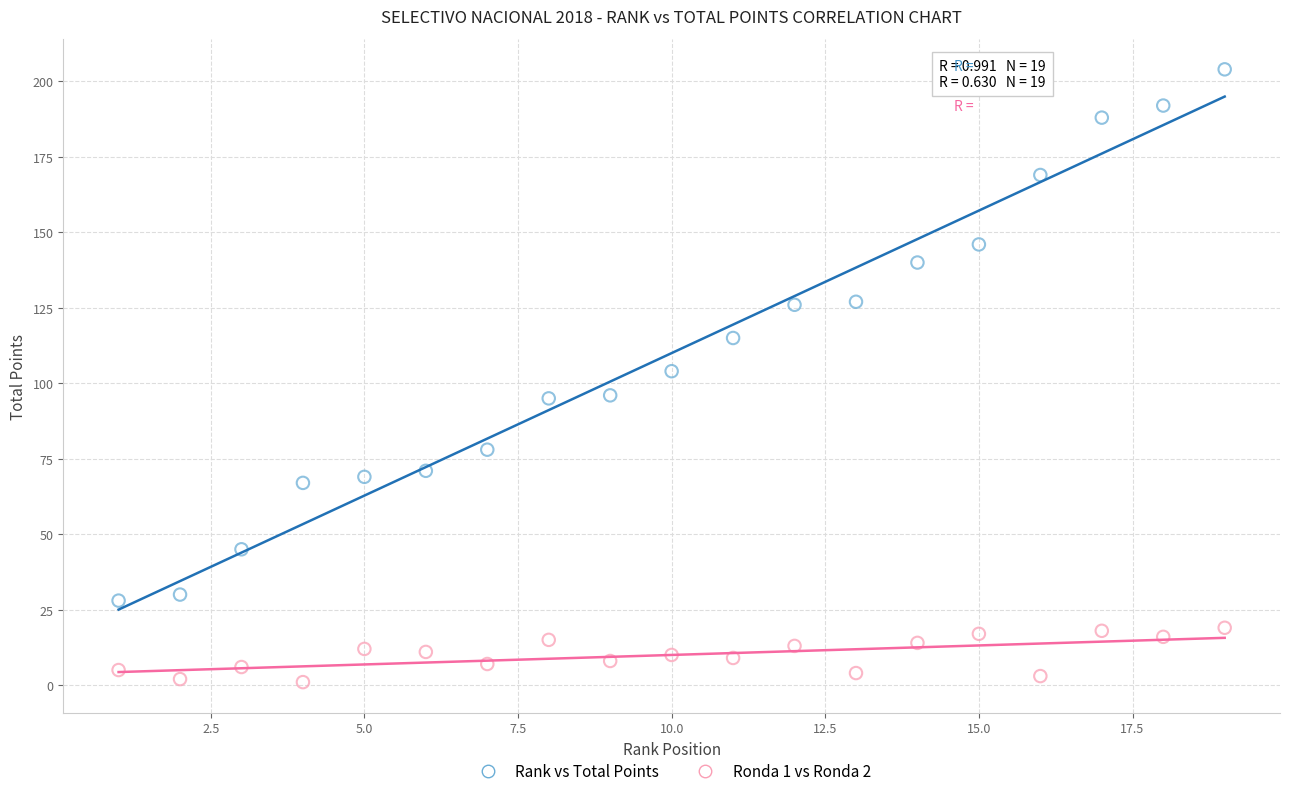

Which series reaches the minimum Y coordinate?

Ronda 1 vs Ronda 2